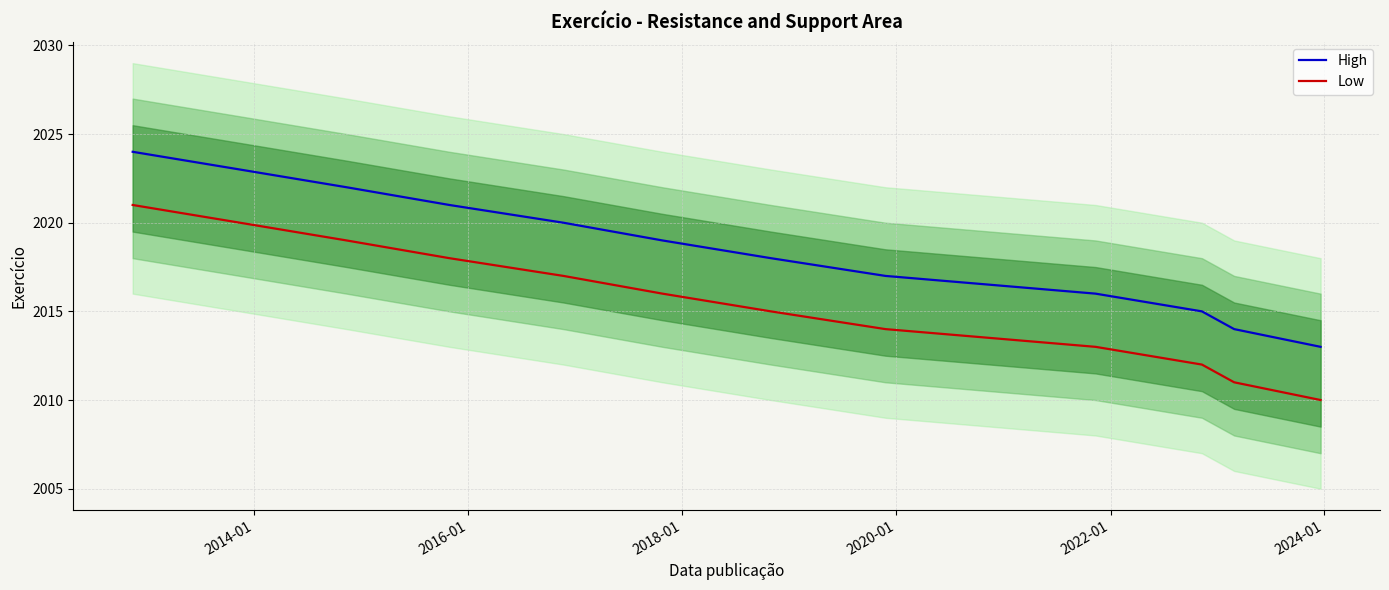

Between 2018-01 and 2022-01, which series saw the biggest shift?

High